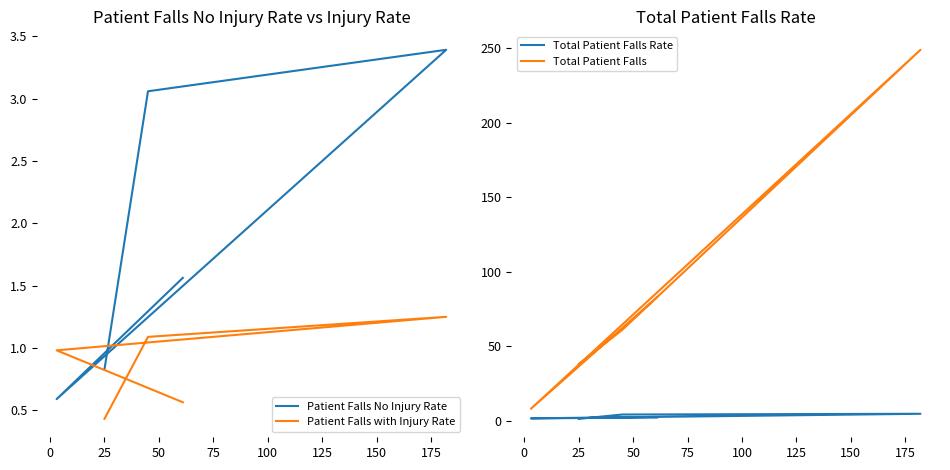

Reading left to right, extract all data points from this chart.

Patient Falls No Injury Rate: 0.8	3.1	3.4	0.6	1.6
Patient Falls with Injury Rate: 0.4	1.1	1.2	1.0	0.6
Total Patient Falls Rate: 1.3	4.1	4.6	1.6	2.1
Total Patient Falls: 38.0	61.0	249.0	8.0	83.0